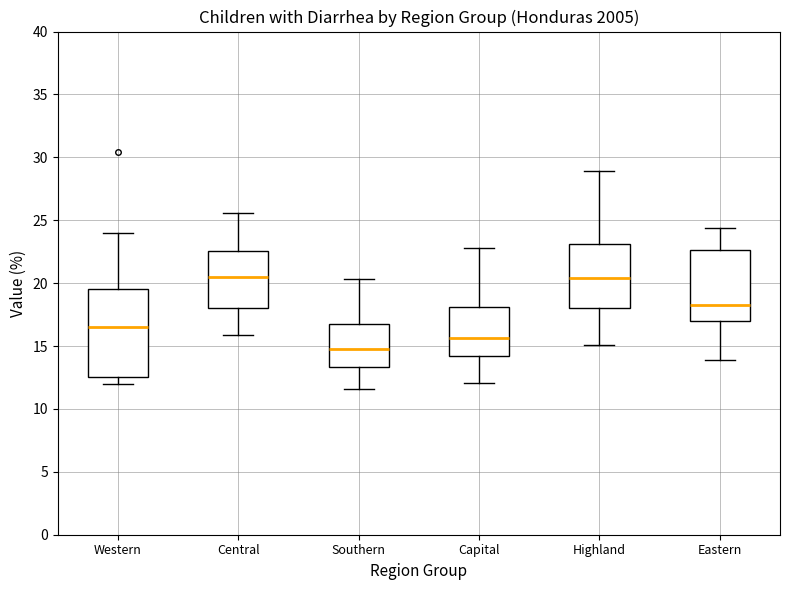

Reading left to right, transcribe this box plot: for each box, give where its median line is, the range the box spans, and where its two whiskers end, as read against the y-axis. The values are not printed on the chart, so give them approximately, as read against the axis.

Western: median 16.5, box 12.5 to 19.5, whiskers 12.0 to 24.0
Central: median 20.5, box 18.0 to 22.5, whiskers 16.0 to 25.5
Southern: median 15.0, box 13.5 to 17.0, whiskers 11.5 to 20.5
Capital: median 15.5, box 14.0 to 18.0, whiskers 12.0 to 23.0
Highland: median 20.5, box 18.0 to 23.0, whiskers 15.0 to 29.0
Eastern: median 18.5, box 17.0 to 22.5, whiskers 14.0 to 24.5